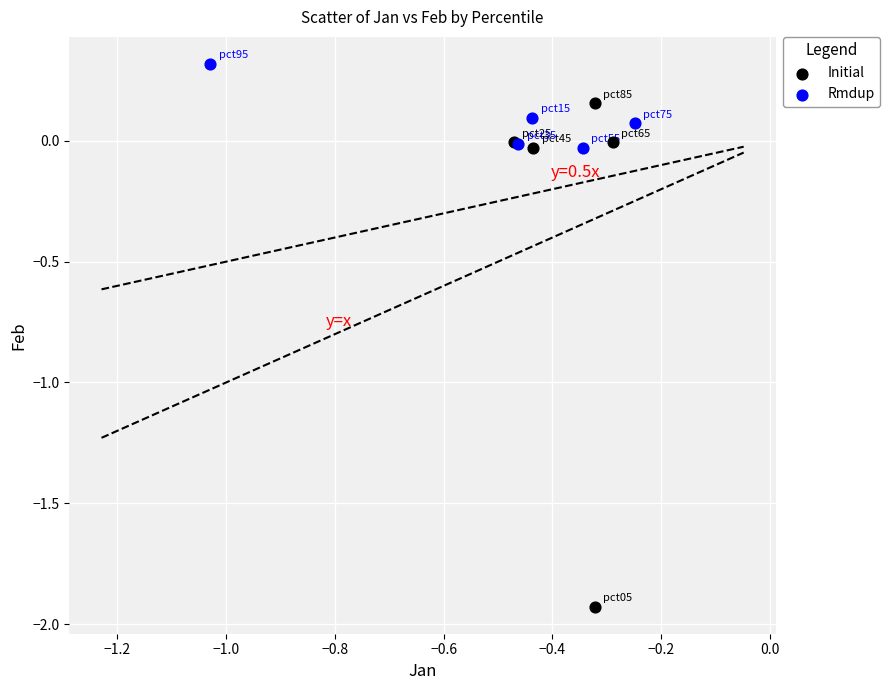

Which series has the largest Y range (max minus min)?

Initial